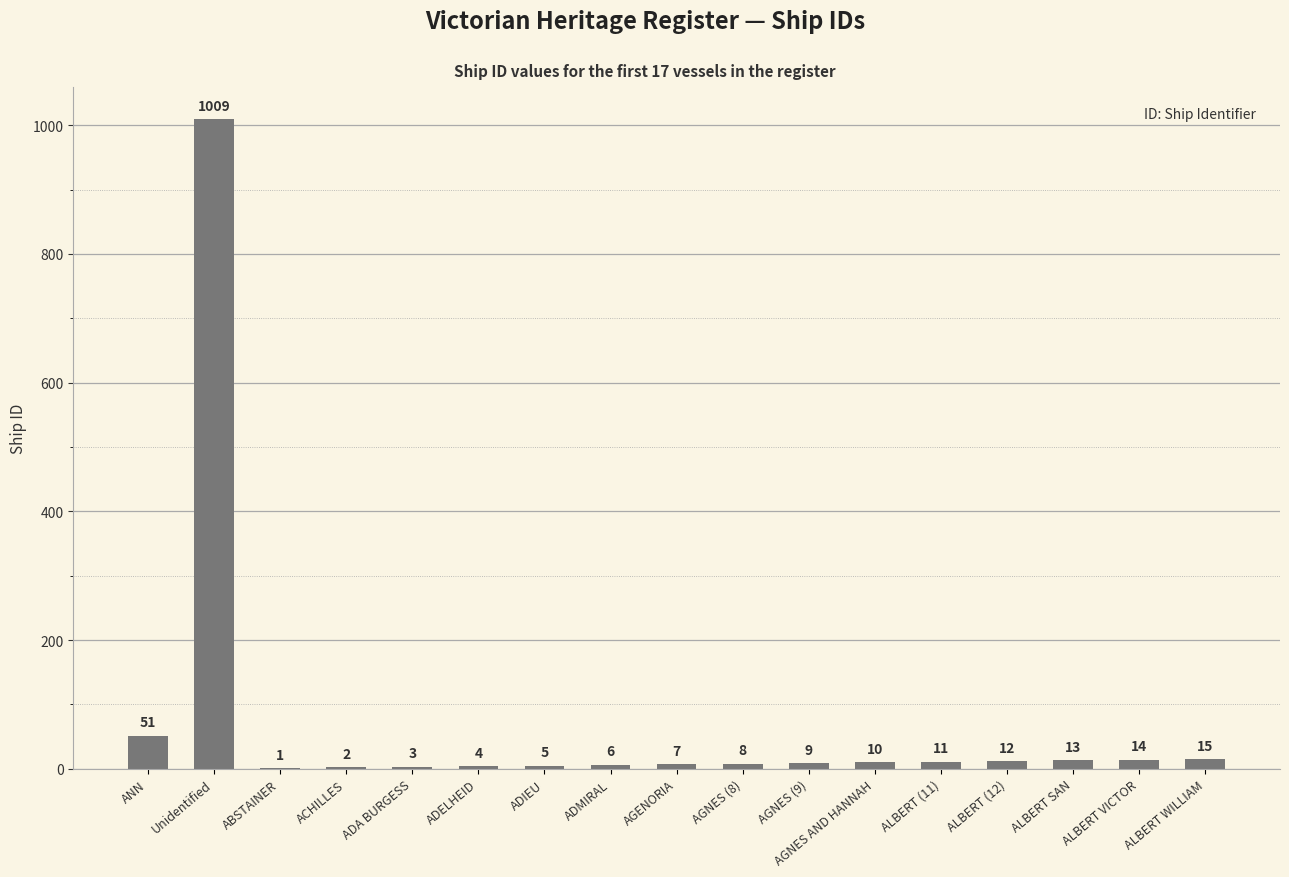

The chart shows a value of 13 at ALBERT SAN. True or false?

True